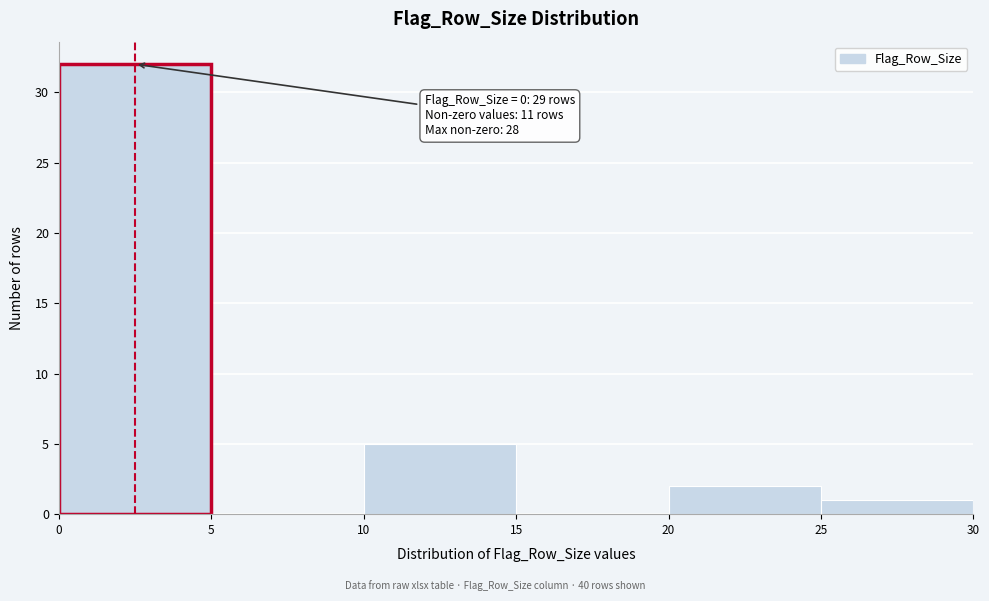

Which range on the x-axis has the tallest bar?

0 to 5